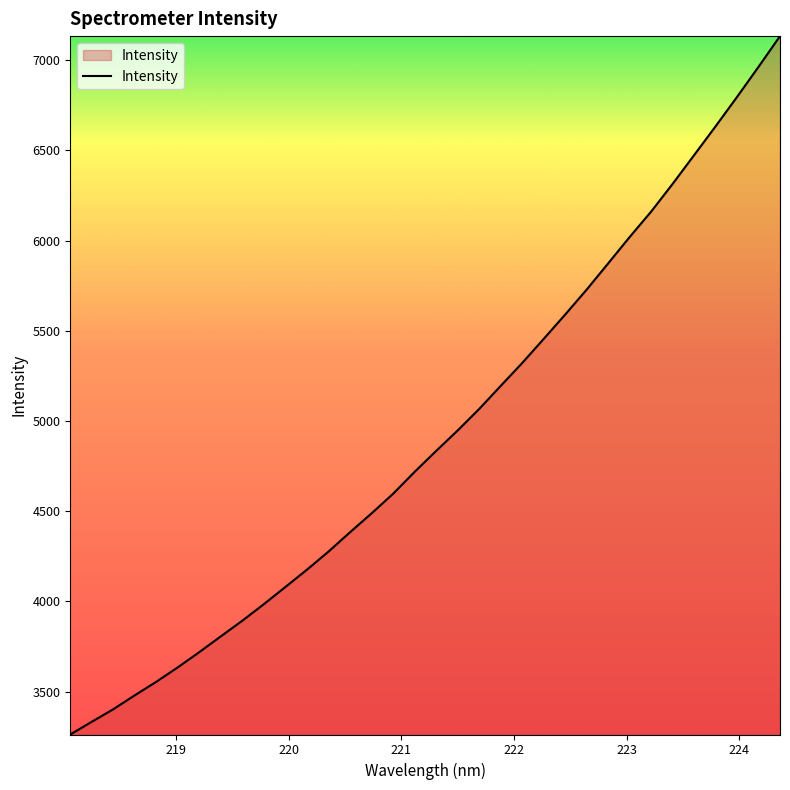

What is the greatest value displayed?

7133.7